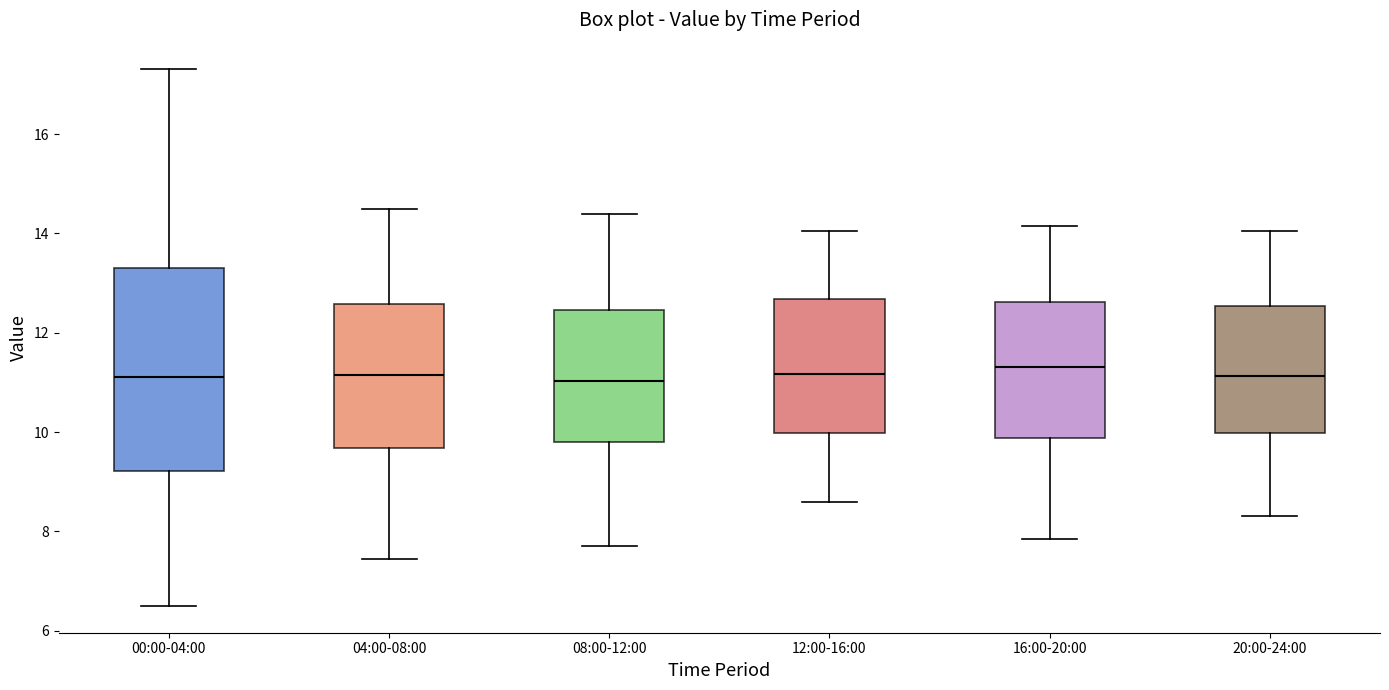

Reading left to right, transcribe this box plot: for each box, give where its median line is, the range the box spans, and where its two whiskers end, as read against the y-axis. The values are not printed on the chart, so give them approximately, as read against the axis.

00:00-04:00: median 11.2, box 9.2 to 13.4, whiskers 6.6 to 17.4
04:00-08:00: median 11.2, box 9.6 to 12.6, whiskers 7.4 to 14.6
08:00-12:00: median 11.0, box 9.8 to 12.4, whiskers 7.8 to 14.4
12:00-16:00: median 11.2, box 10.0 to 12.6, whiskers 8.6 to 14.0
16:00-20:00: median 11.4, box 9.8 to 12.6, whiskers 7.8 to 14.2
20:00-24:00: median 11.2, box 10.0 to 12.6, whiskers 8.4 to 14.0